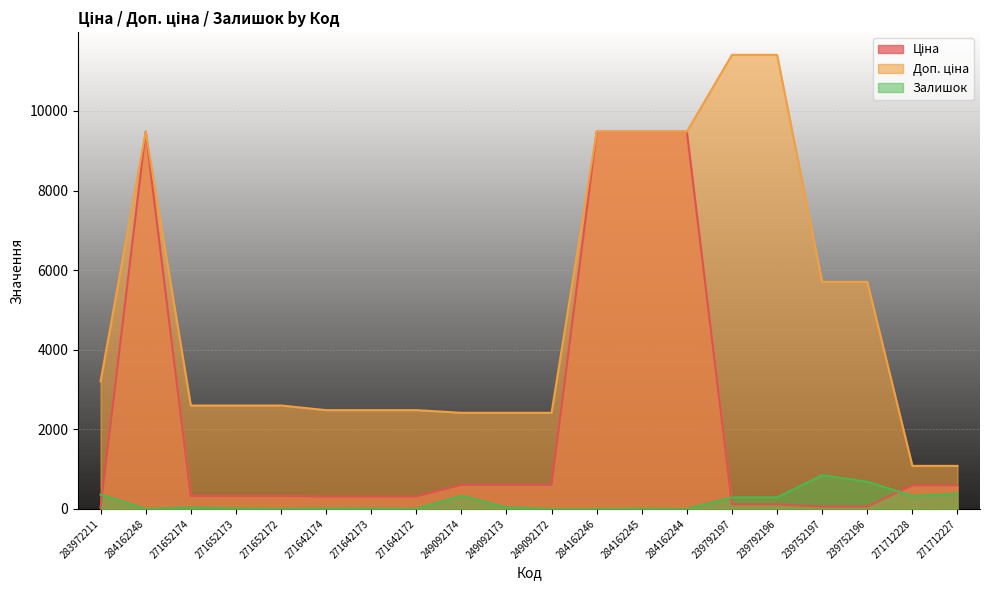

True or false: Доп. ціна and Ціна intersect in this chart.

False